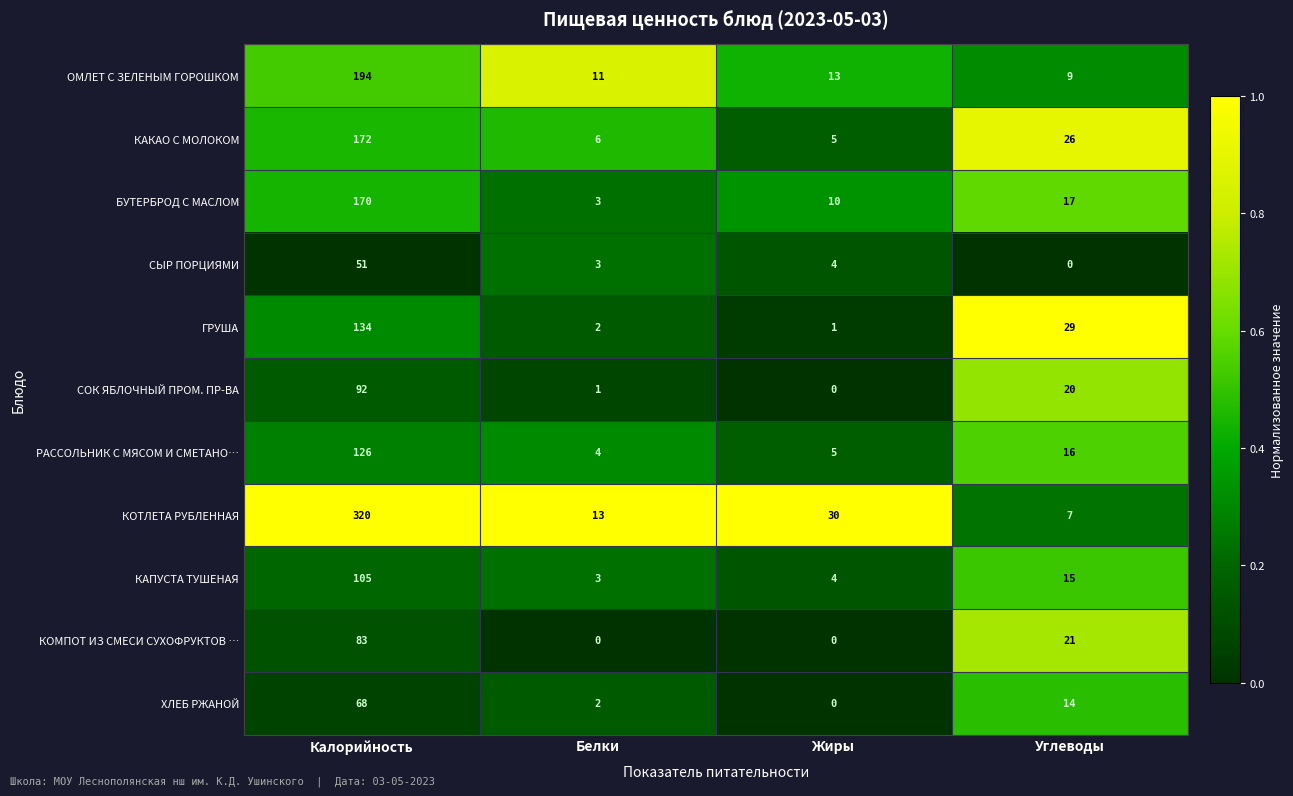

At which label does КАПУСТА ТУШЕНАЯ reach its minimum?

Белки